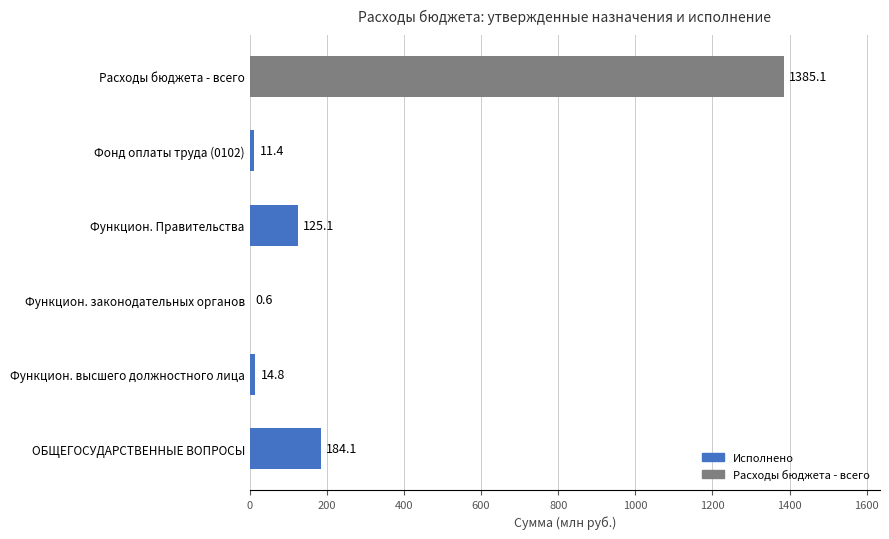

What is the ratio of the value at Функцион. Правительства to the value at Функцион. высшего должностного лица?

8.5